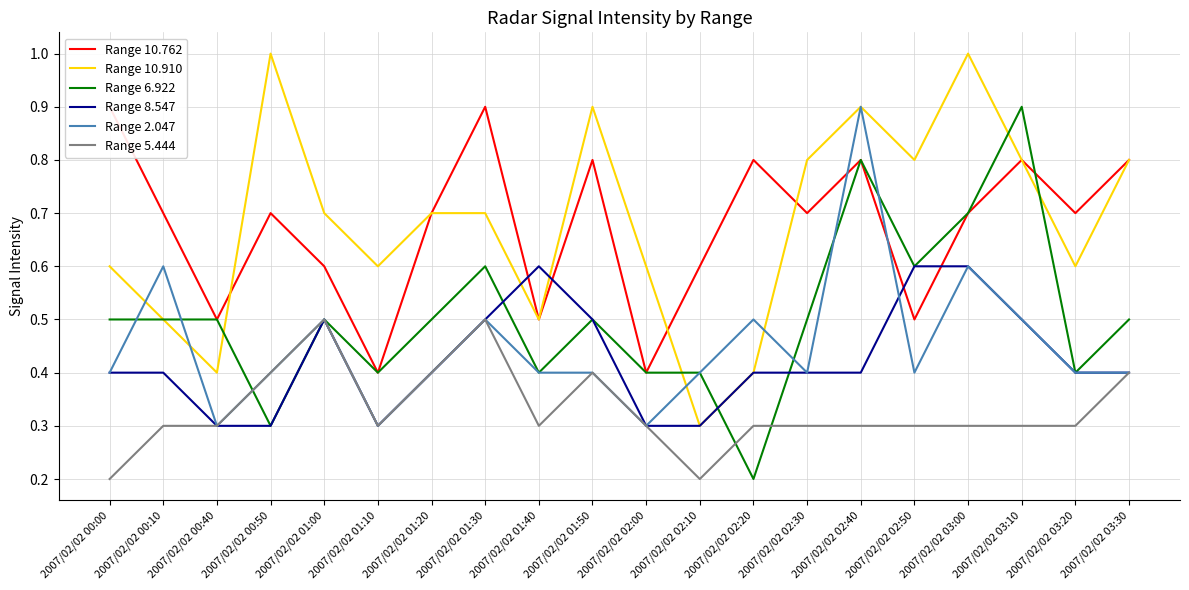

How many lines are shown in the chart?

6